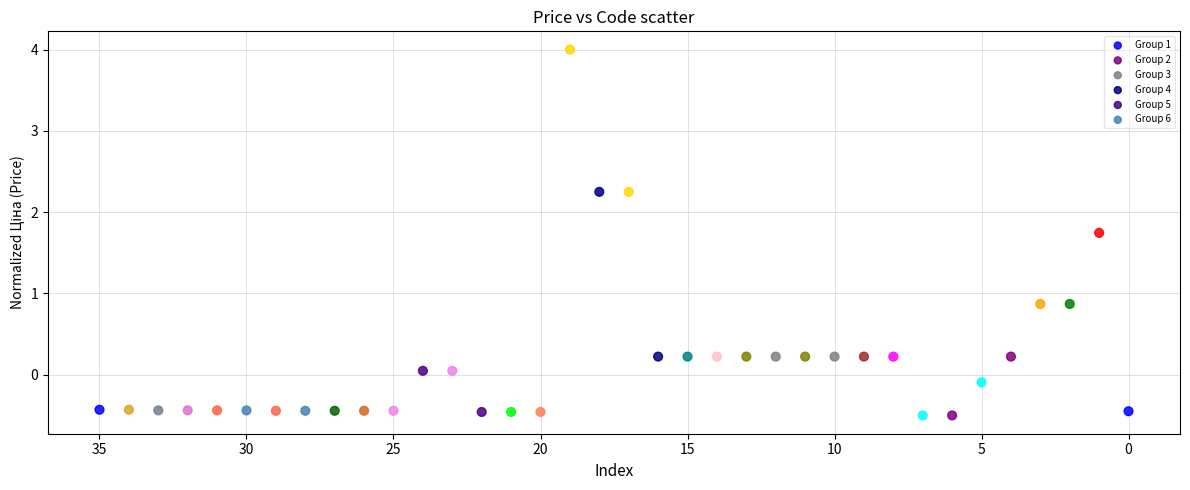

Which series has the widest spread of Y values?

Group 4